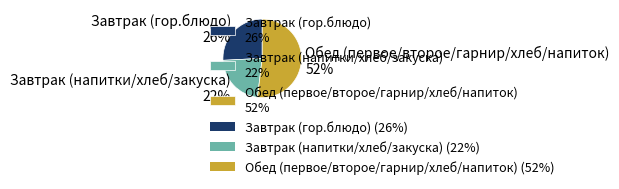

Is the sum of Обед (первое/второе/гарнир/хлеб/напиток) 52% and Завтрак (гор.блюдо) 26% greater than half?

Yes